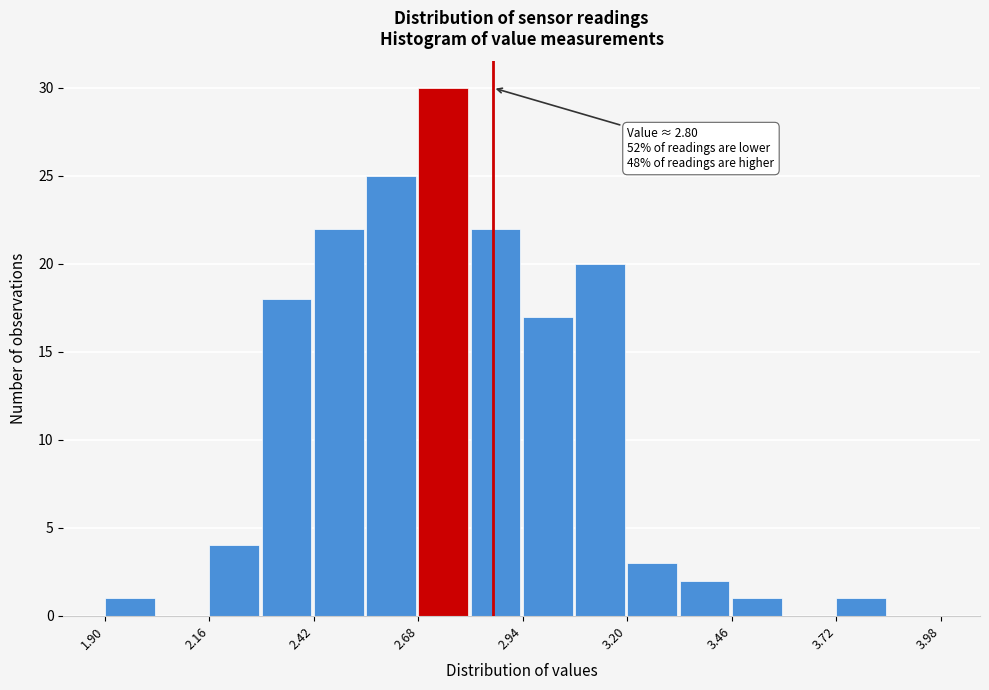

Around what value on the x-axis is the tallest bar? Give the approximate position of its centre, as read against the axis.

2.75